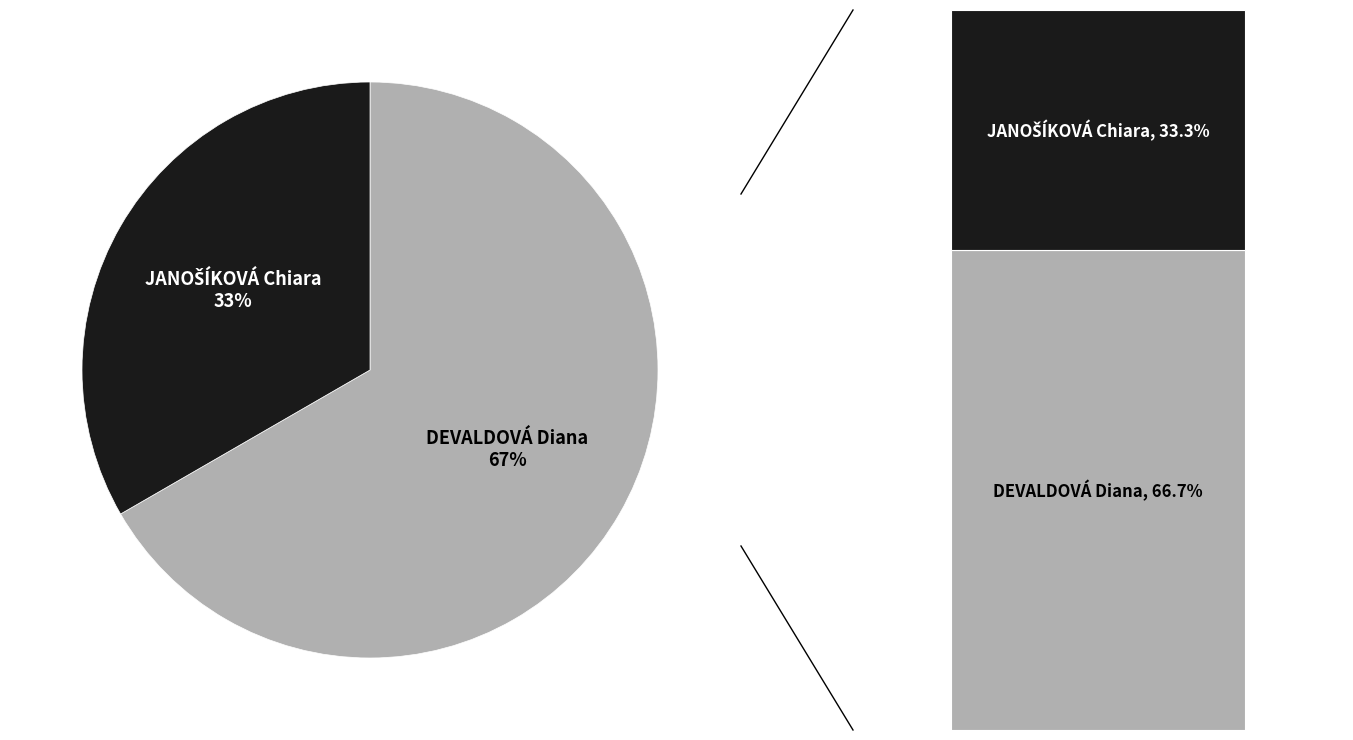

How many slices are in this pie chart?

2